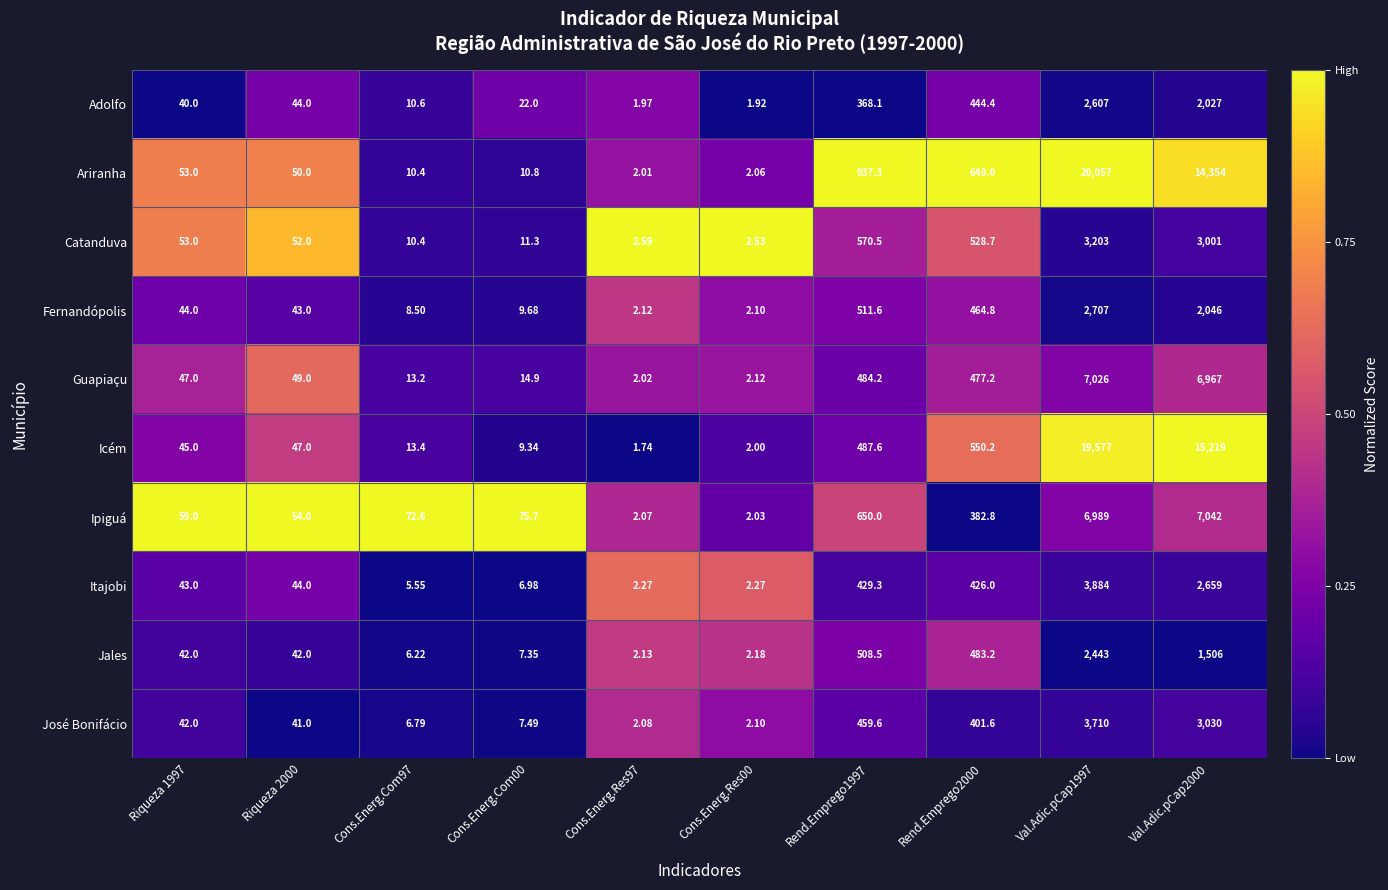

Rank the series by their maximum value, from lowest to highest.

Jales, Adolfo, Fernandópolis, Catanduva, José Bonifácio, Itajobi, Guapiaçu, Ipiguá, Icém, Ariranha